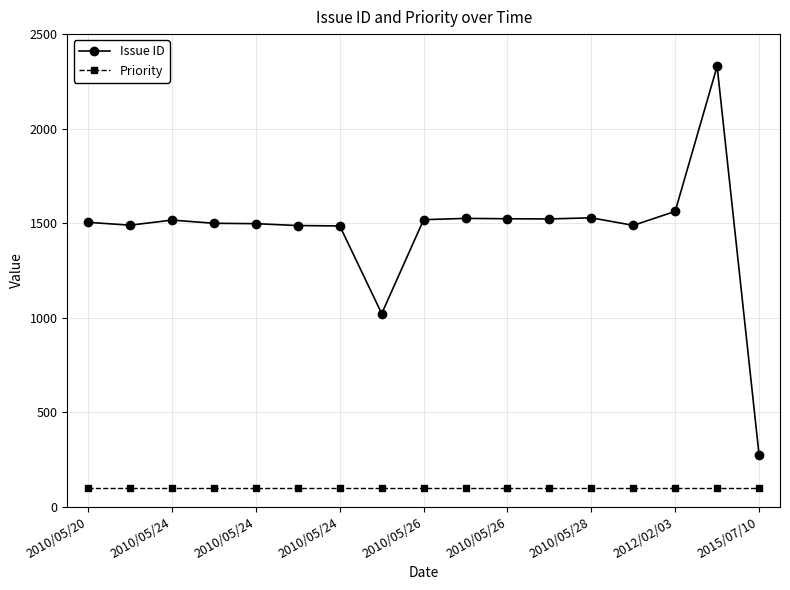

True or false: Issue ID has more than 0 interior local peaks.

True